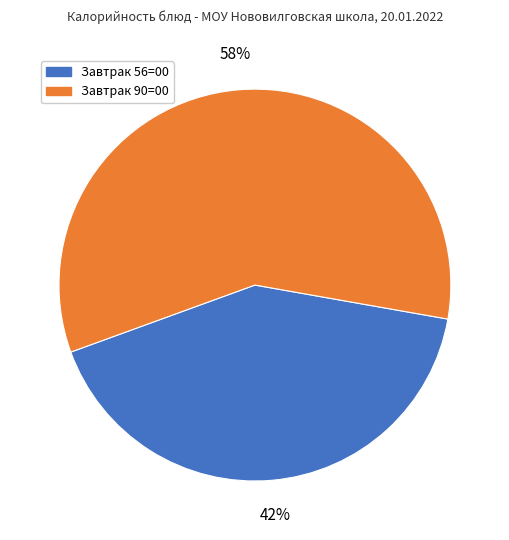

Is there any slice that represents more than half of the pie?

Yes